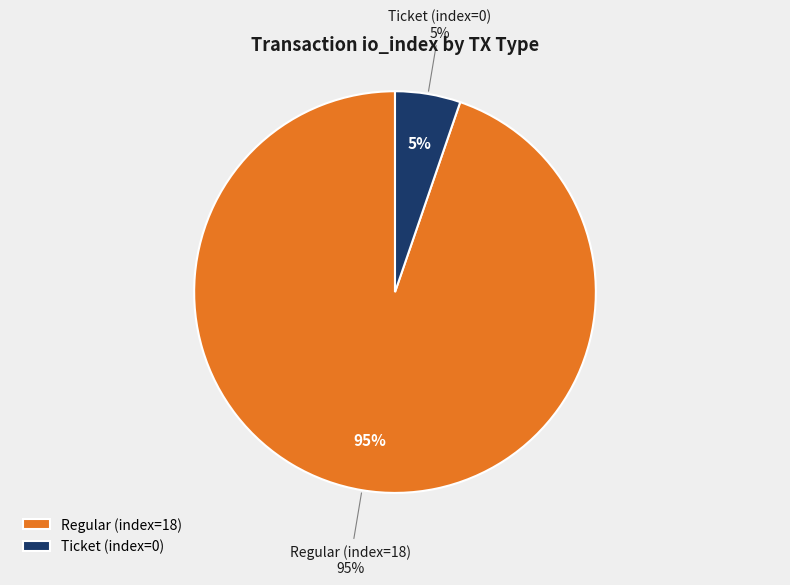

Which slice is the smallest?

Ticket (io_index=0)